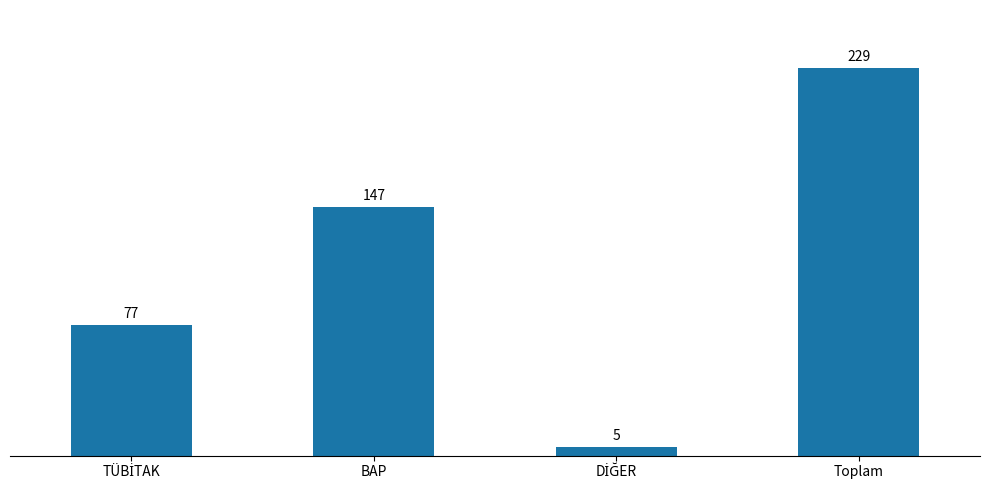

The chart shows a value of 147 at BAP. True or false?

True